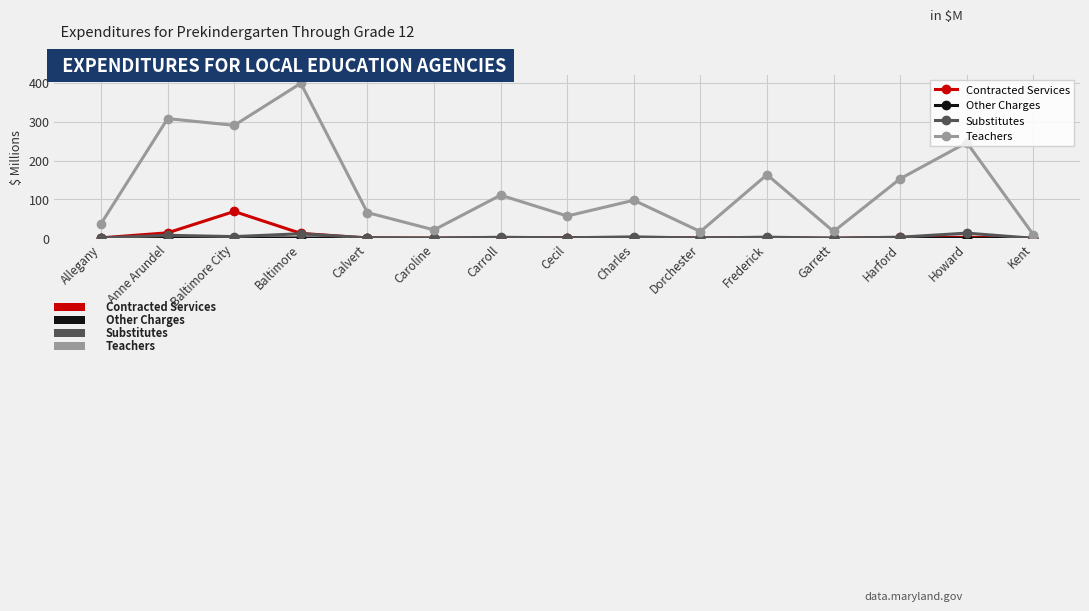

What is the highest value of the Contracted Services series?

69.1